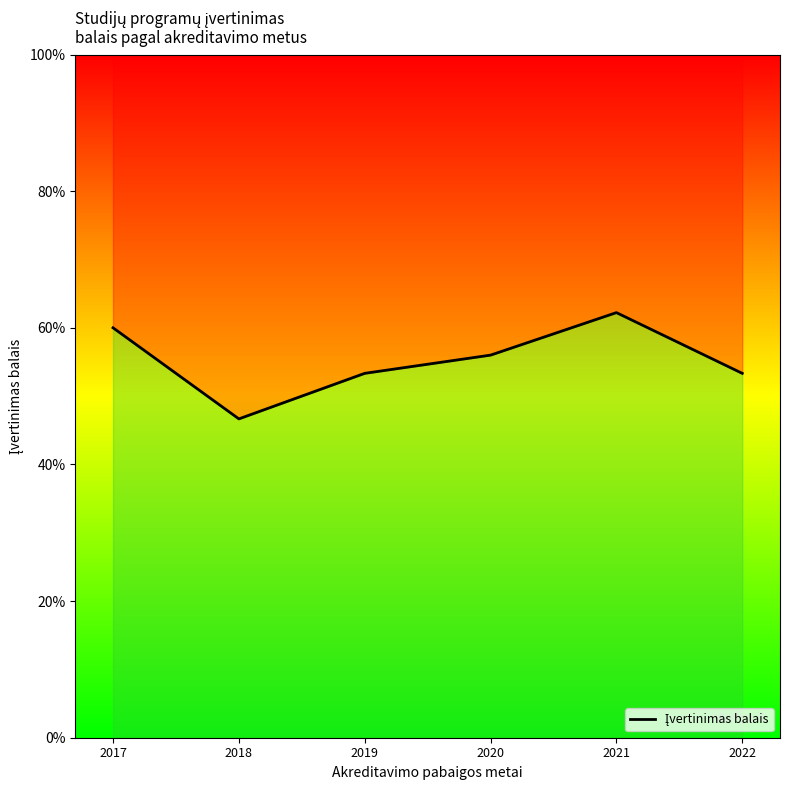

What is the value of the 1st point from the left?

3.0